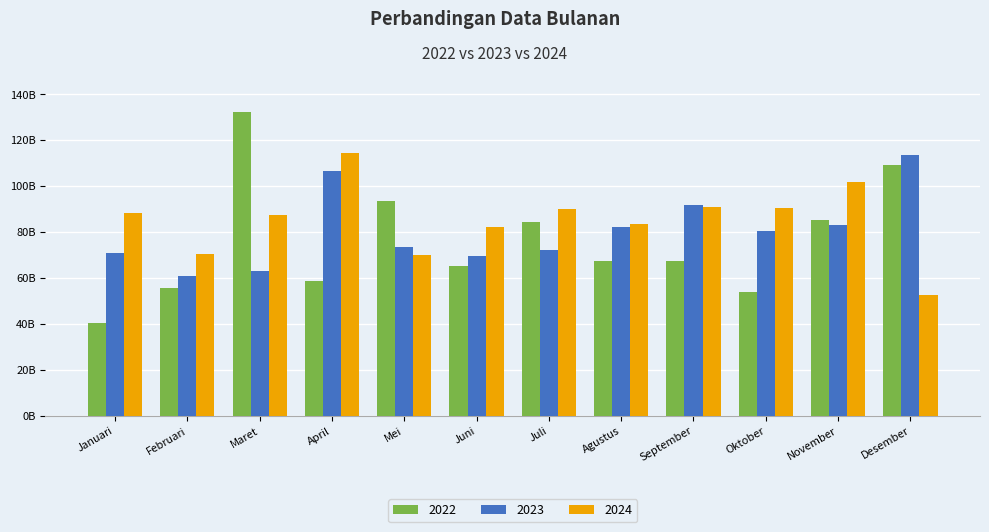

Reading left to right, transcribe all the data shown in this chart.

2022: Januari=40594556876	Februari=55624342498	Maret=132158711728	April=58536433598	Mei=93628465080	Juni=65388899959	Juli=84463914215	Agustus=67642046703	September=67642046703	Oktober=53806274703	November=85278700305	Desember=109245265613
2023: Januari=70948208125	Februari=60747024930	Maret=63027782587	April=106514713406	Mei=73449301871	Juni=69596104784	Juli=72093009555	Agustus=82358030521	September=91617420414	Oktober=80344514565	November=83246513519	Desember=113494416938
2024: Januari=88381714145	Februari=70375741981	Maret=87600625848	April=114564995416	Mei=69967801224	Juni=82296063268	Juli=90298124304	Agustus=83425151469	September=91059349182	Oktober=90416968742	November=102036397295	Desember=52669223650